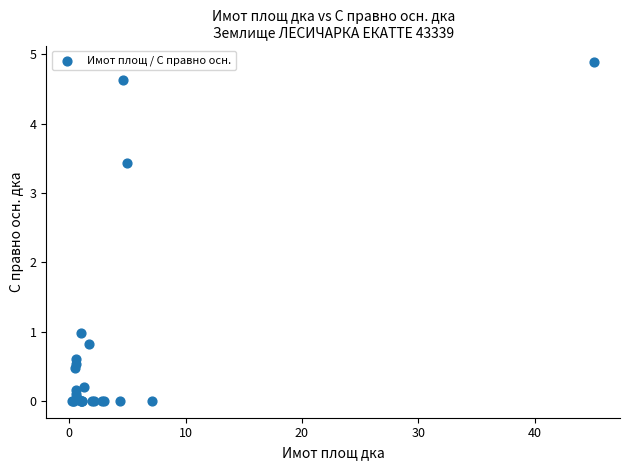

What Y value in the scatter plot is closest to 2?

1.0